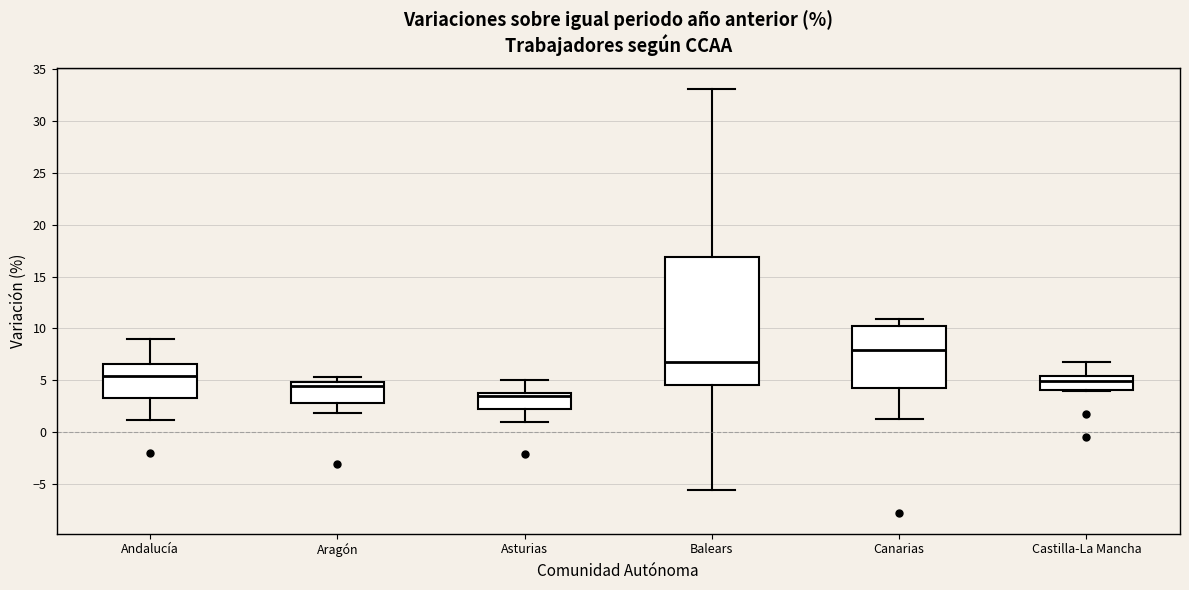

Comparing the boxes themselves (not the whiskers), which one is the tallest?

Balears